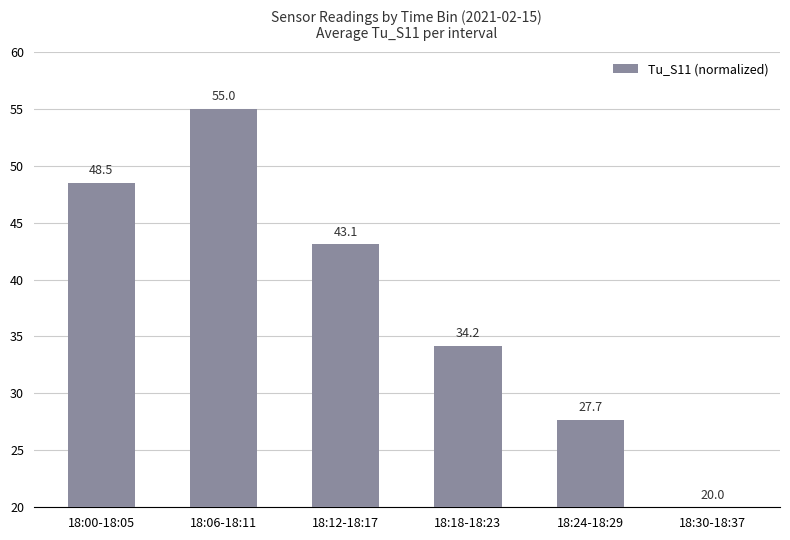

What is the change in value from 18:06-18:11 to 18:30-18:37?

-35.0